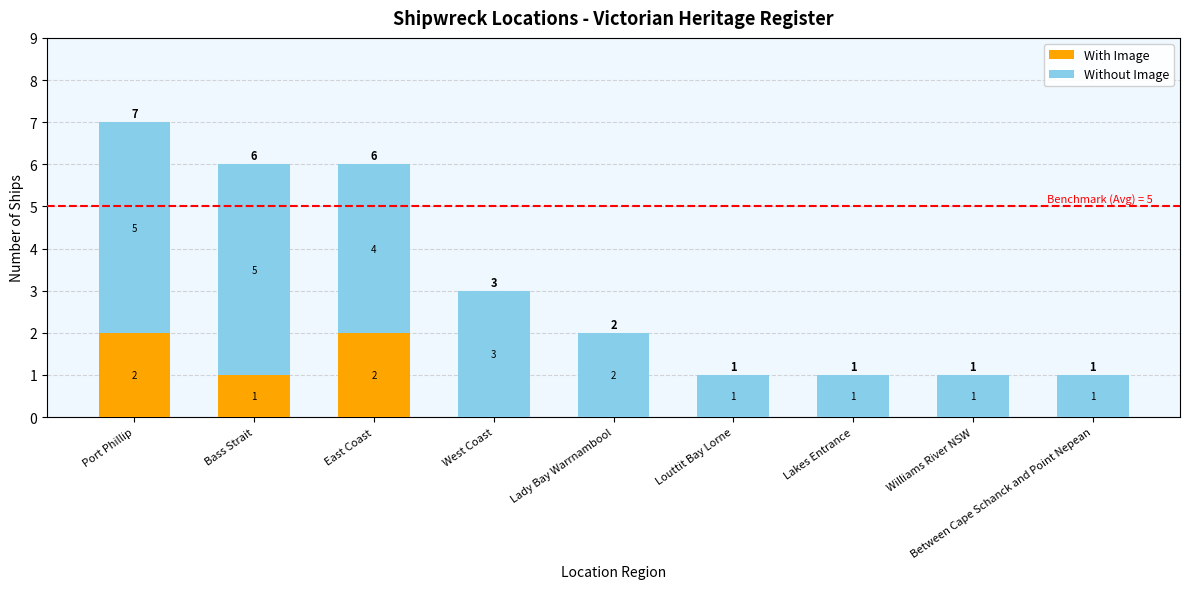

Is it true that With Image equals -1 at Lakes Entrance?

False